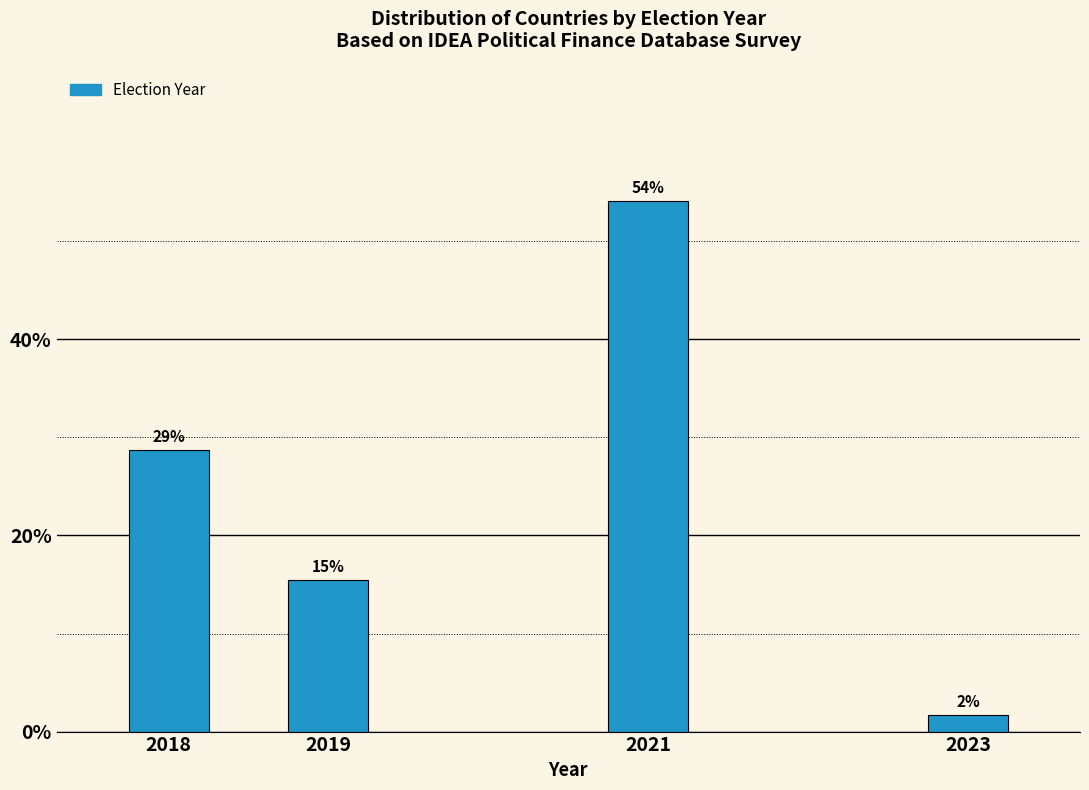

How many bars are there in total?

4